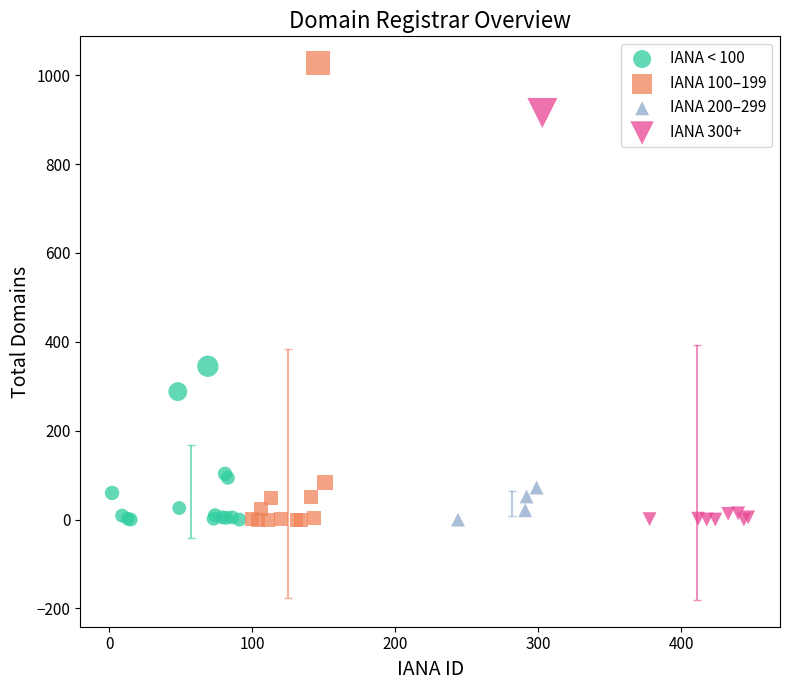

Which series contains the highest Y value?

IANA 100–199